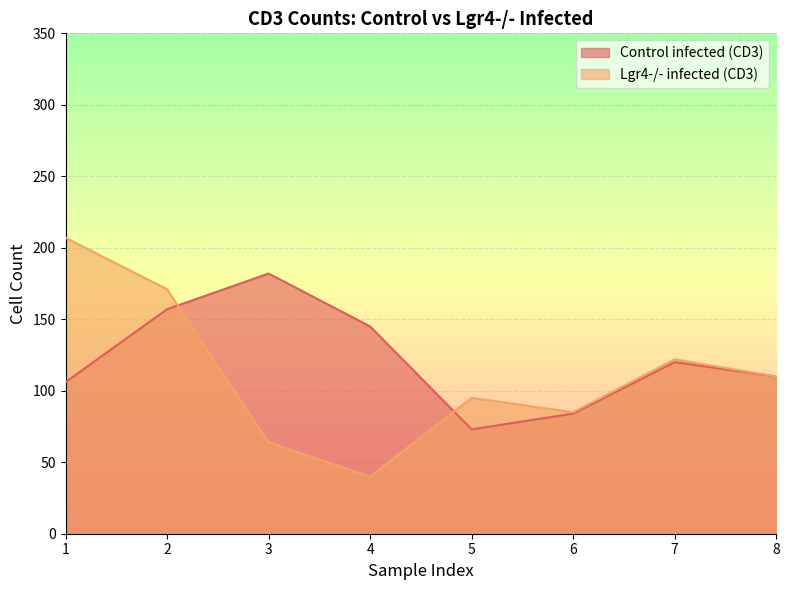

The value of Lgr4-/- infected (CD3) at 6 is 116. True or false?

False